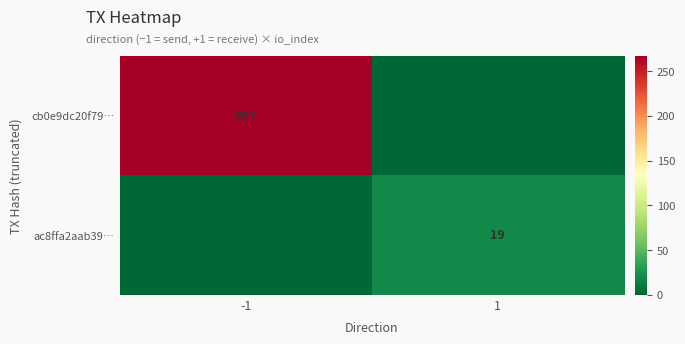

Which has a higher value, -1 or 1?

-1